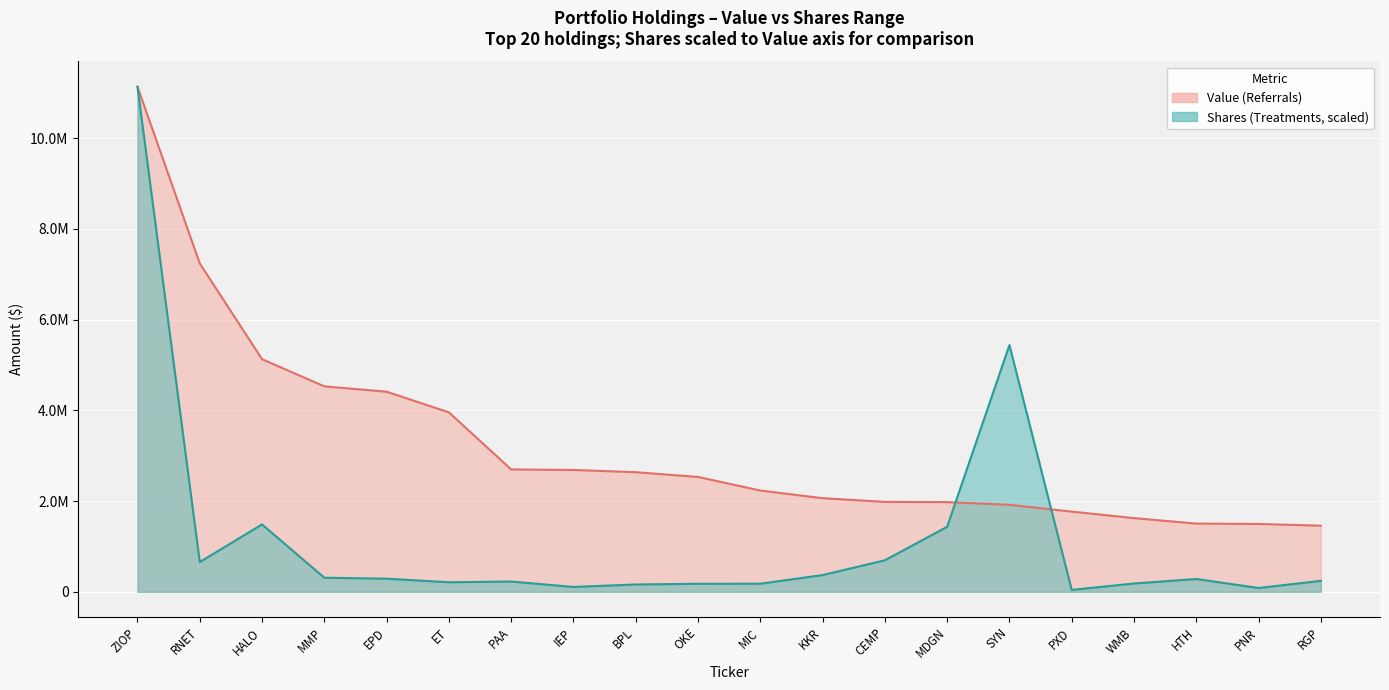

What is the label of the 1st point from the left?

ZIOP